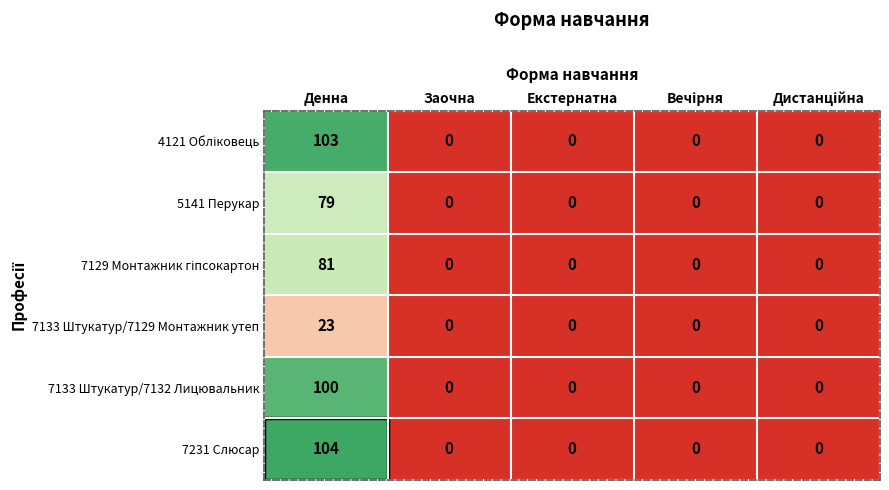

Which series has the largest total across all categories?

7231 Слюсар